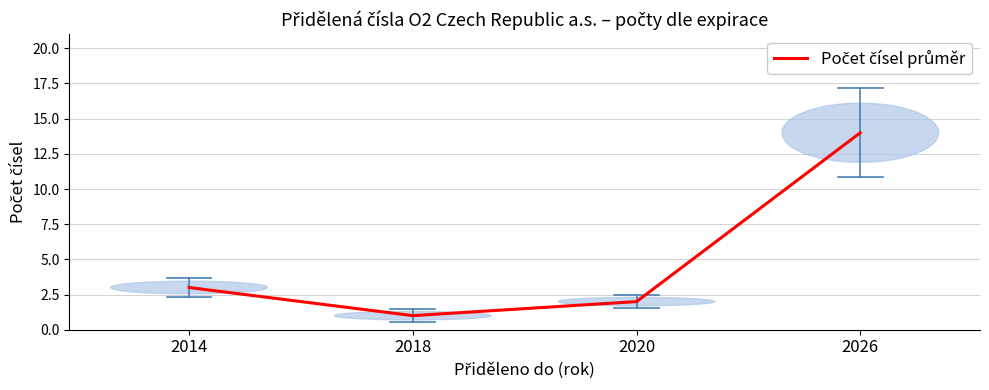

The chart shows a value of 14 at 2026. True or false?

True